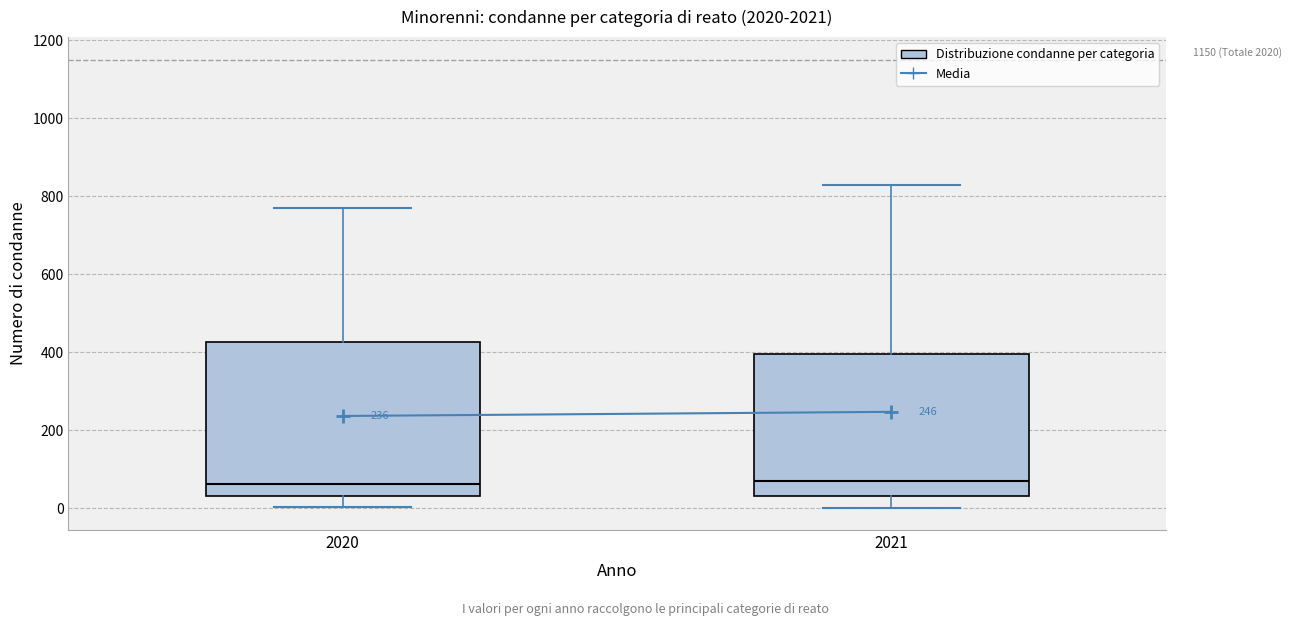

Where is the upper edge of the box at x = 2021 on the y-axis? The values are not printed on the chart, so give them approximately, as read against the axis.

400